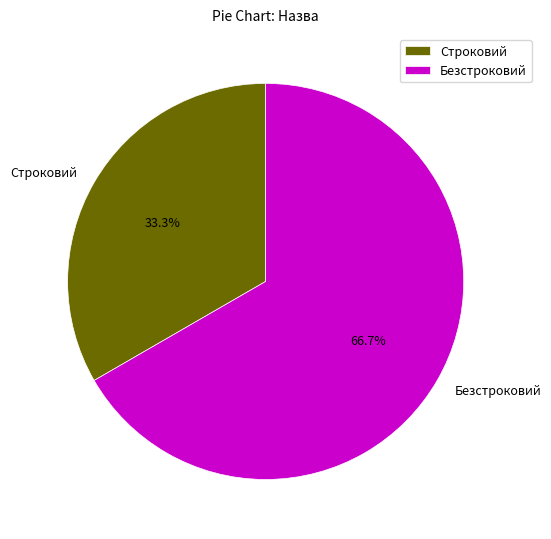

What is the ratio of the value at Строковий to the value at Безстроковий?

0.5